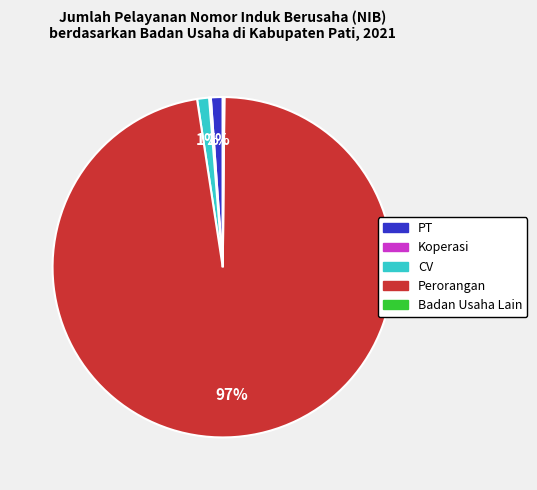

Combined, do PT and CV account for over 50%?

No